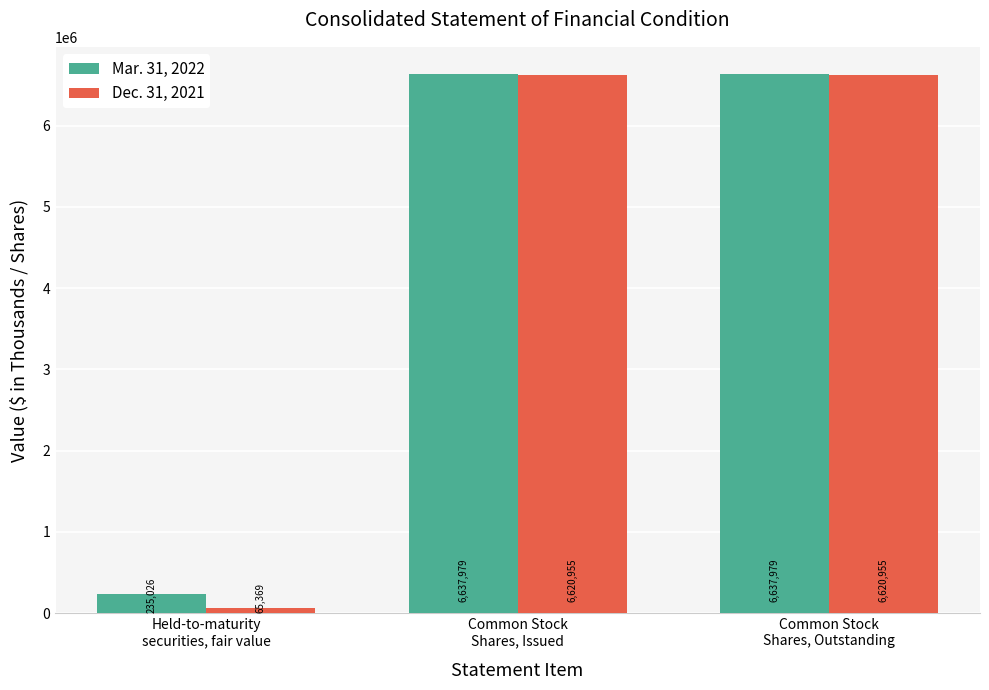

How many groups of bars are there?

3